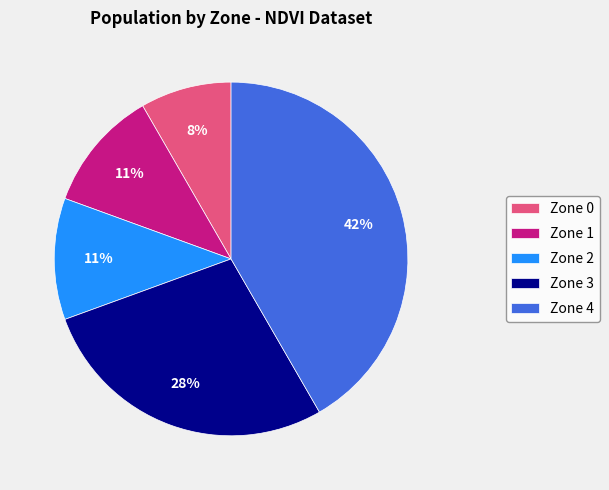

Is it true that Zone 4 is 42% of the pie?

True